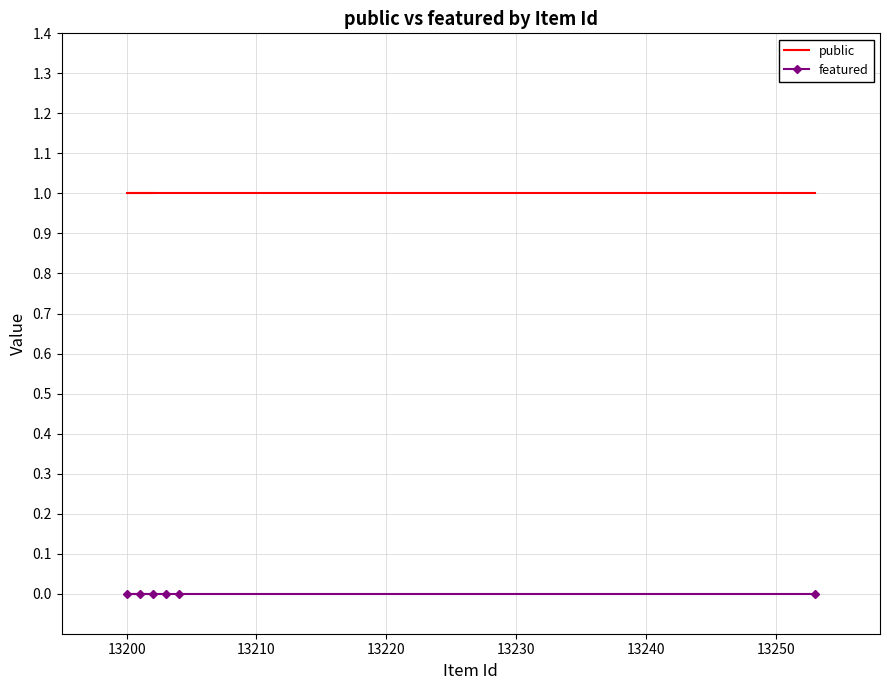

What is the sum of all public values?

6